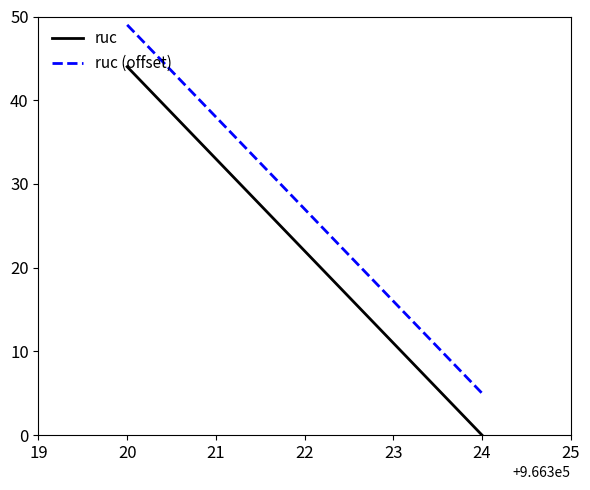

Count the ruc (offset) values in the range 16 to 38.

3